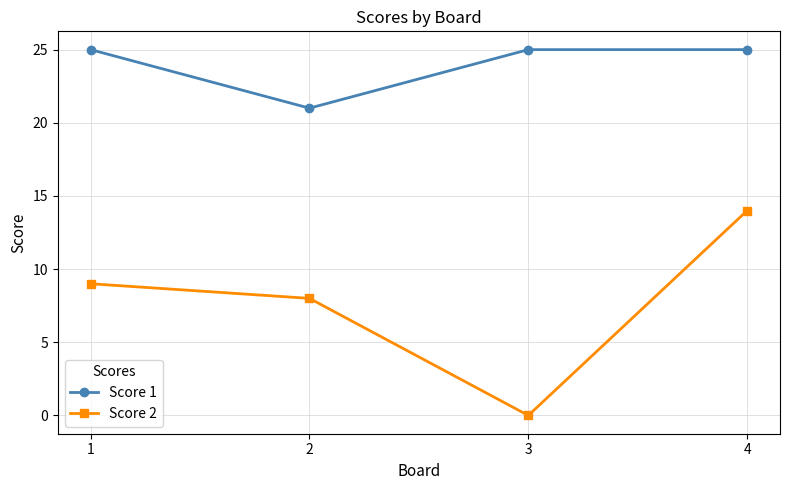

What is the difference between the maximum and minimum values in the Score 2 series?

14